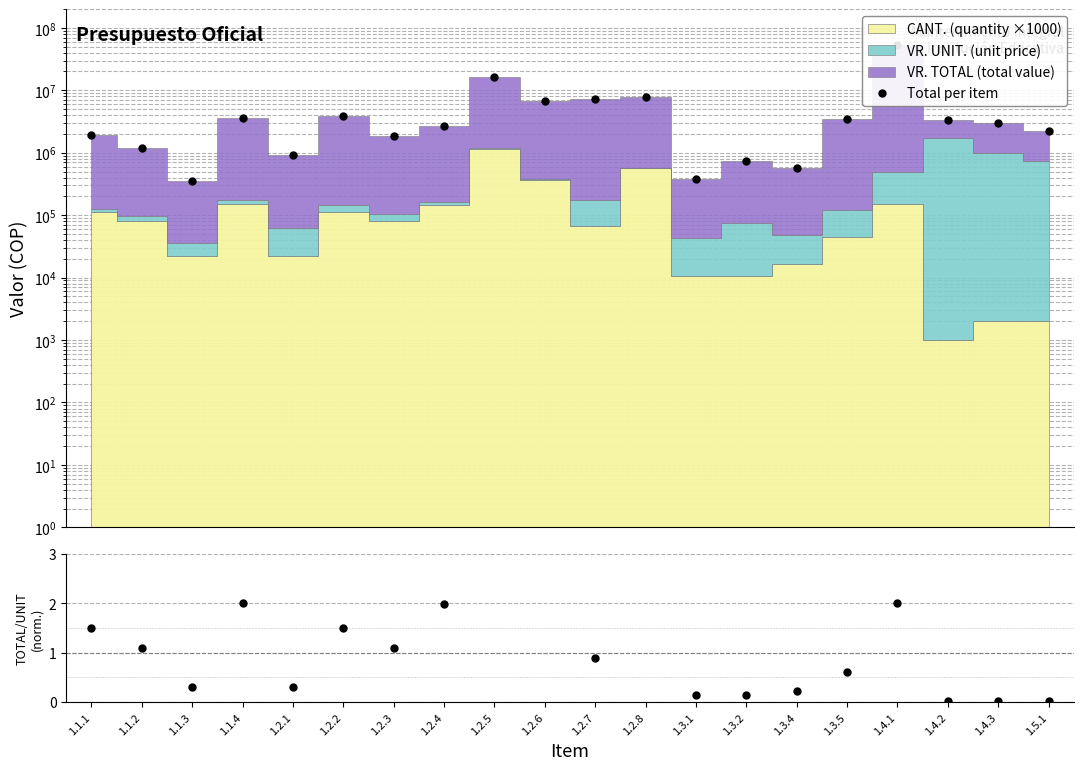

What is the difference between the second highest and minimum values in the Total per item series?

15675527.0